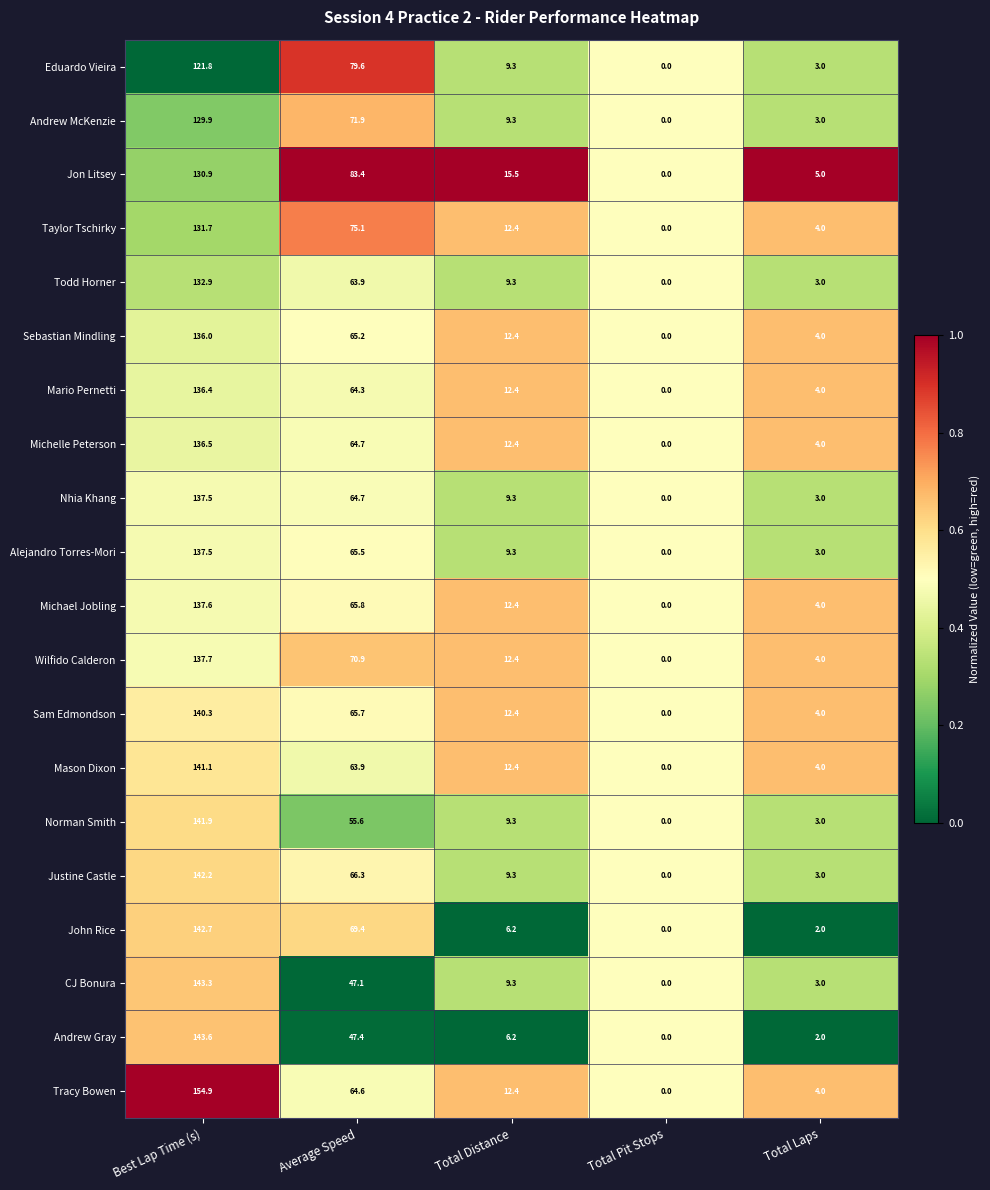

At which category is the sum across all series the highest?

Best Lap Time (s)